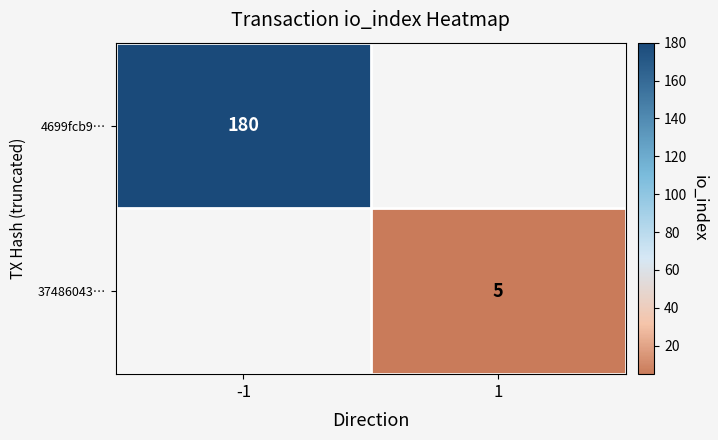

How many categories are shown in the chart?

2